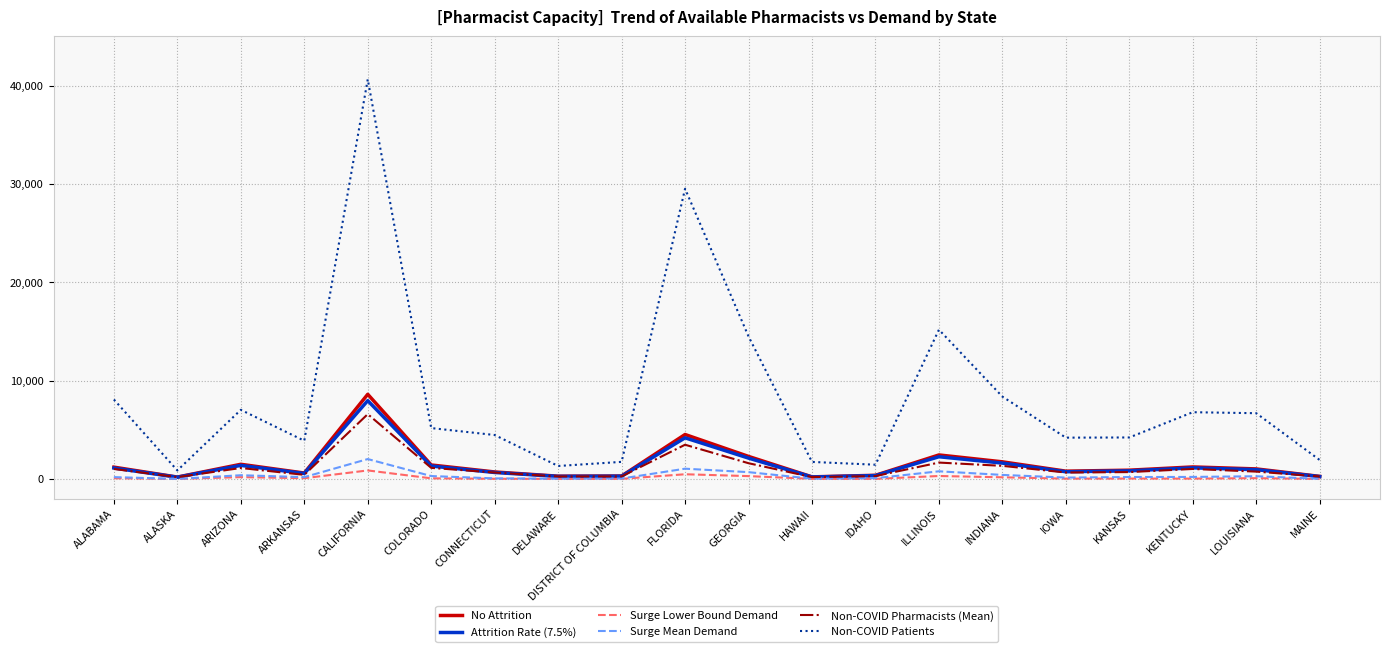

True or false: Non-COVID Patients has more than 0 points higher than both neighbors.

True